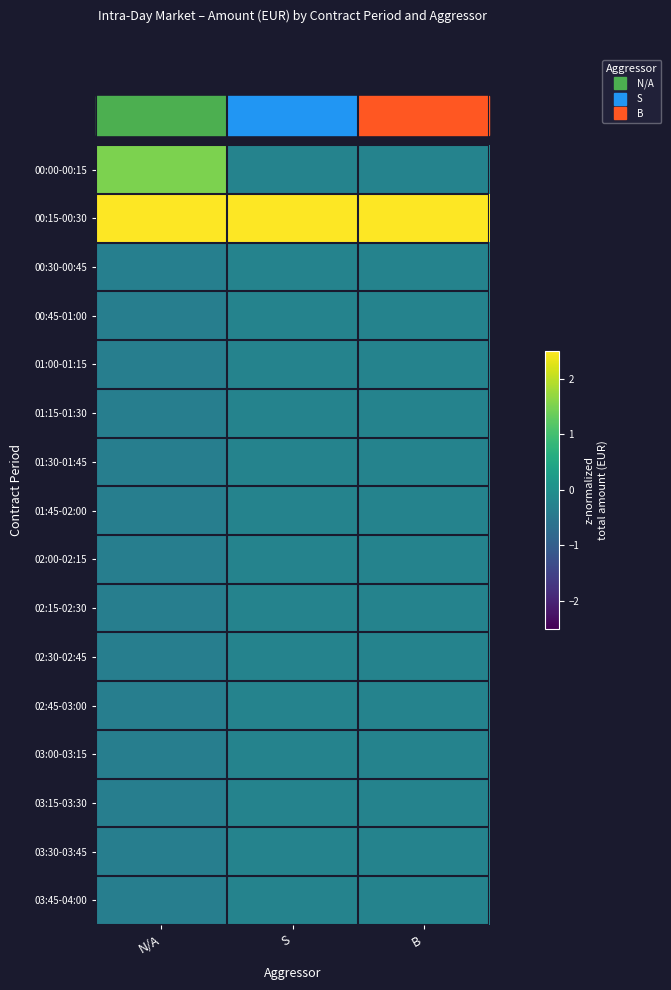

At how many categories does at least one series exceed 0?

3